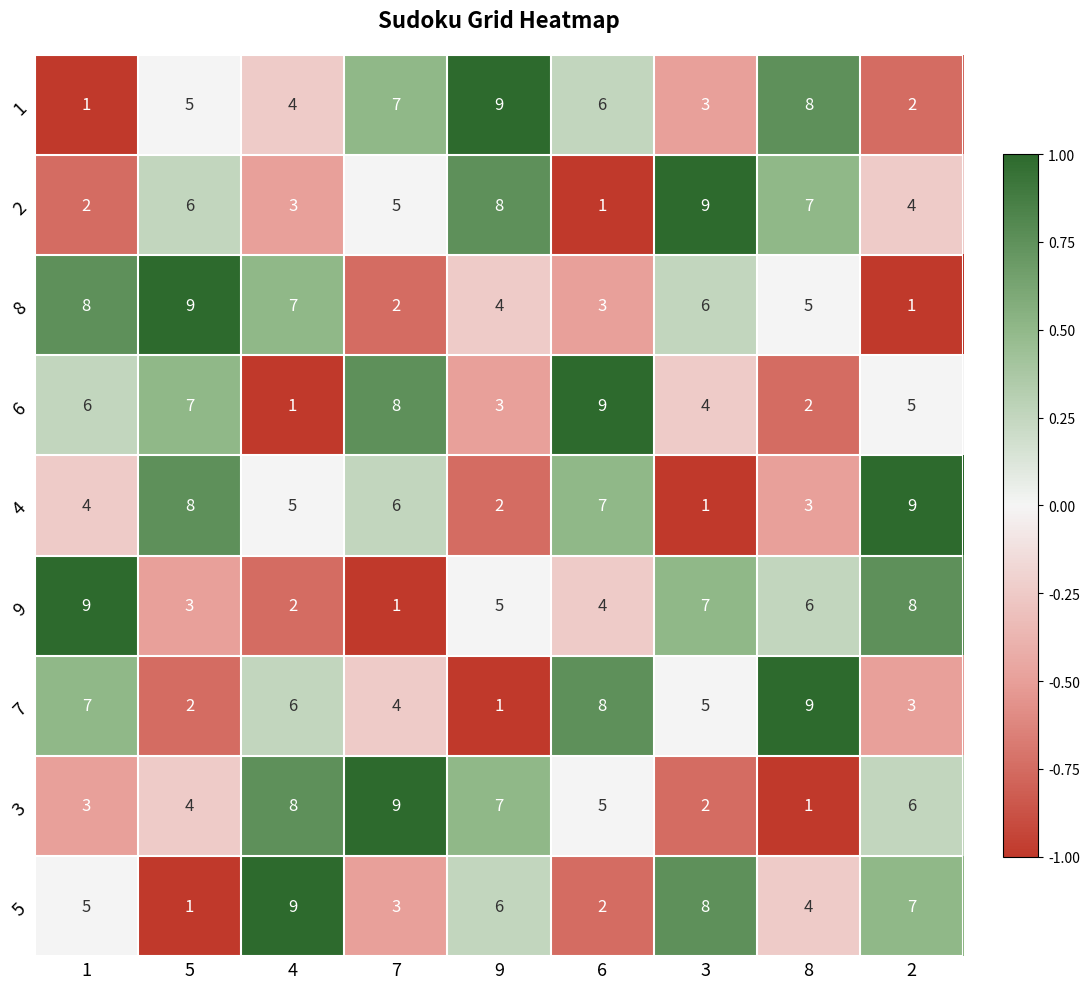

How many data points does each series have?

9